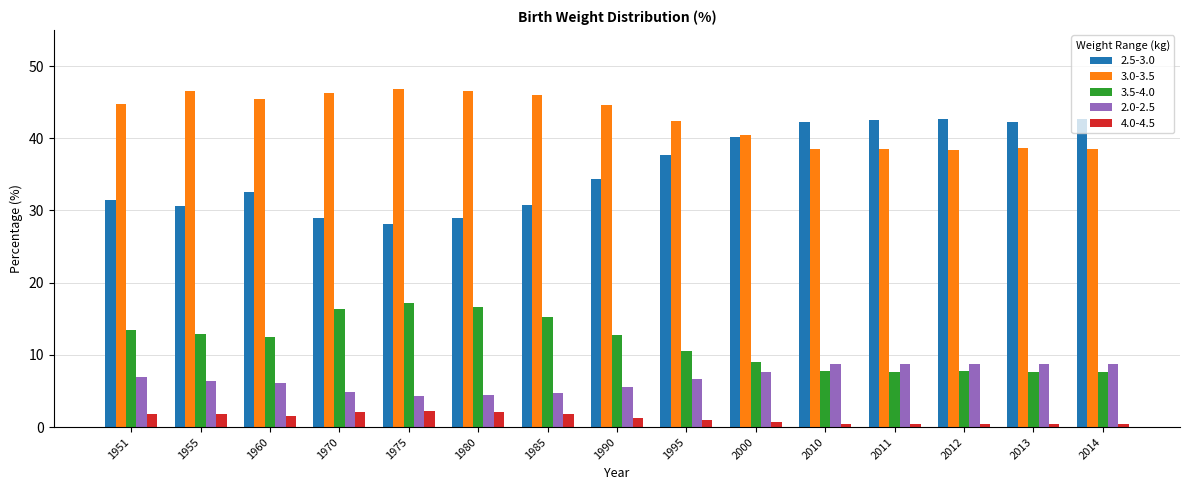

What is the value of the 3.0-3.5 bar at the 11th from the left?

38.5